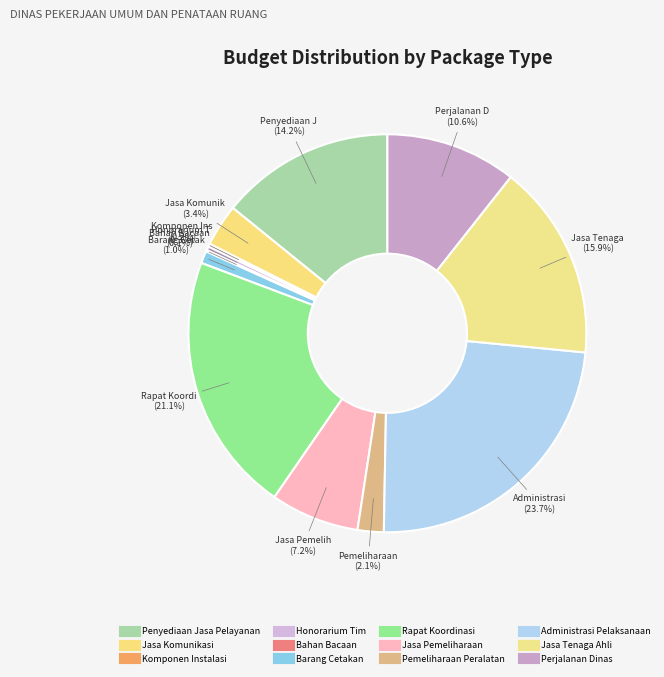

What percentage is the Administrasi Pelaksanaan slice, to the nearest percent?

24%